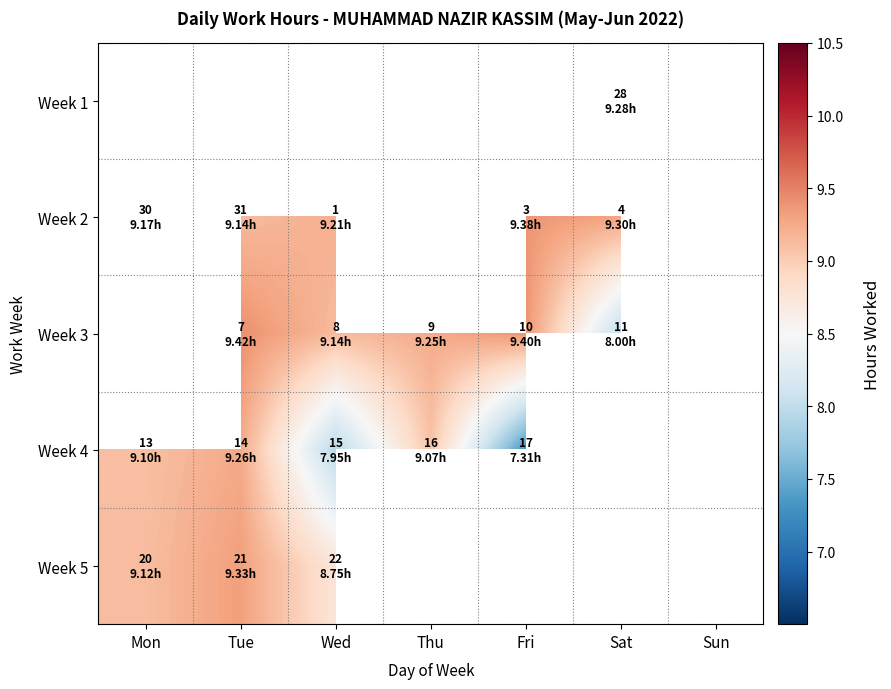

Is the value of Week 2 at Mon greater than the value of Week 1 at Sat?

No